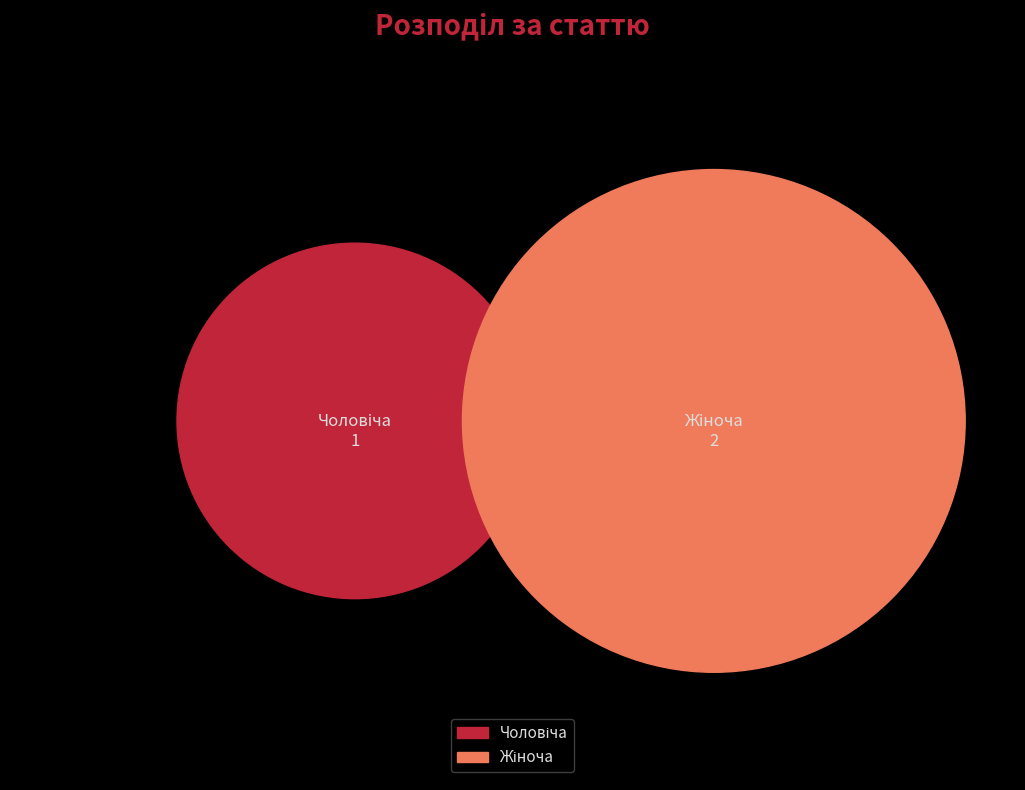

To the nearest percent, what is the difference between the largest and smallest slice percentages?

33%